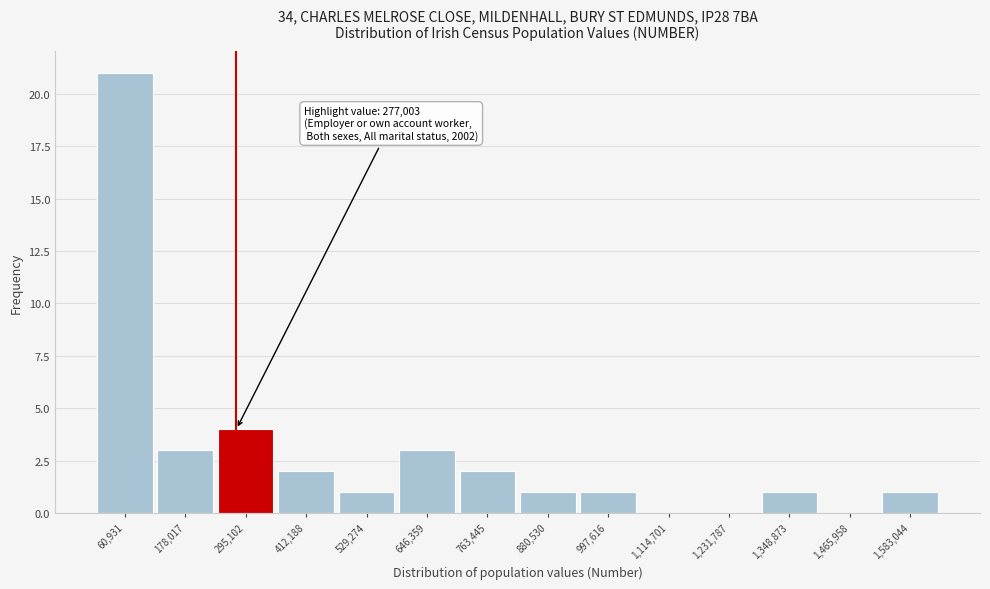

Which range on the x-axis has the tallest bar?

0 to 120000